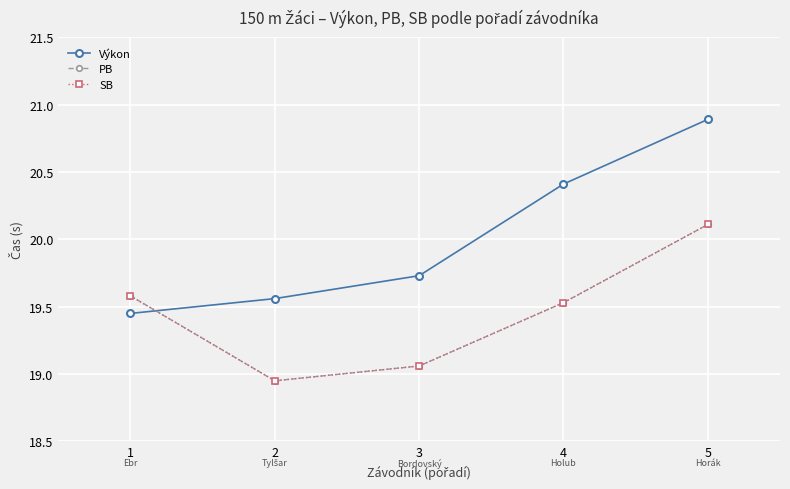

What is the sum of the PB values at 1 and 4?

39.1